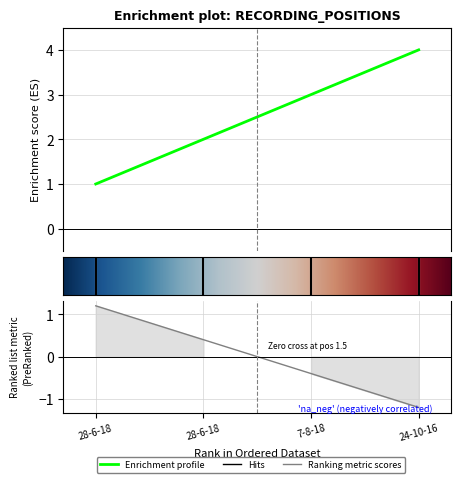

Count the number of data series in this chart.

1